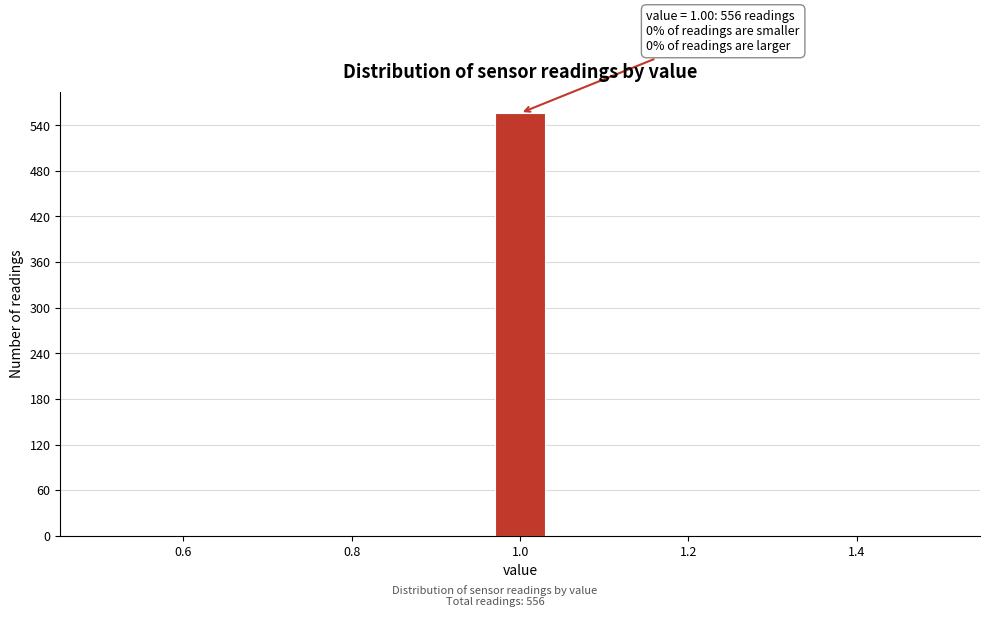

Read against the x-axis, roughly where is the centre of the tallest bar?

1.00